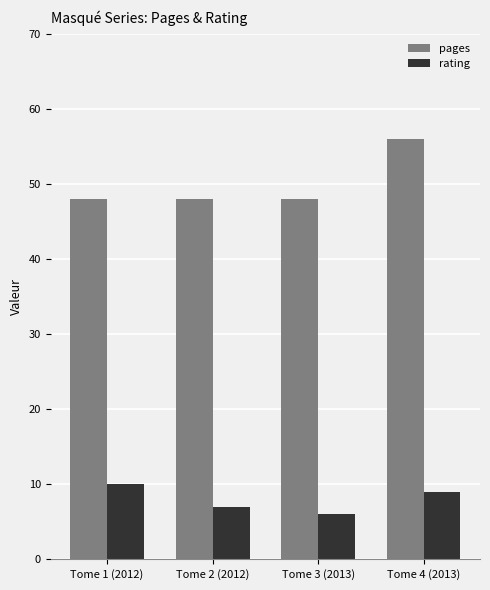

What is the difference between the maximum and minimum values in the rating series?

4